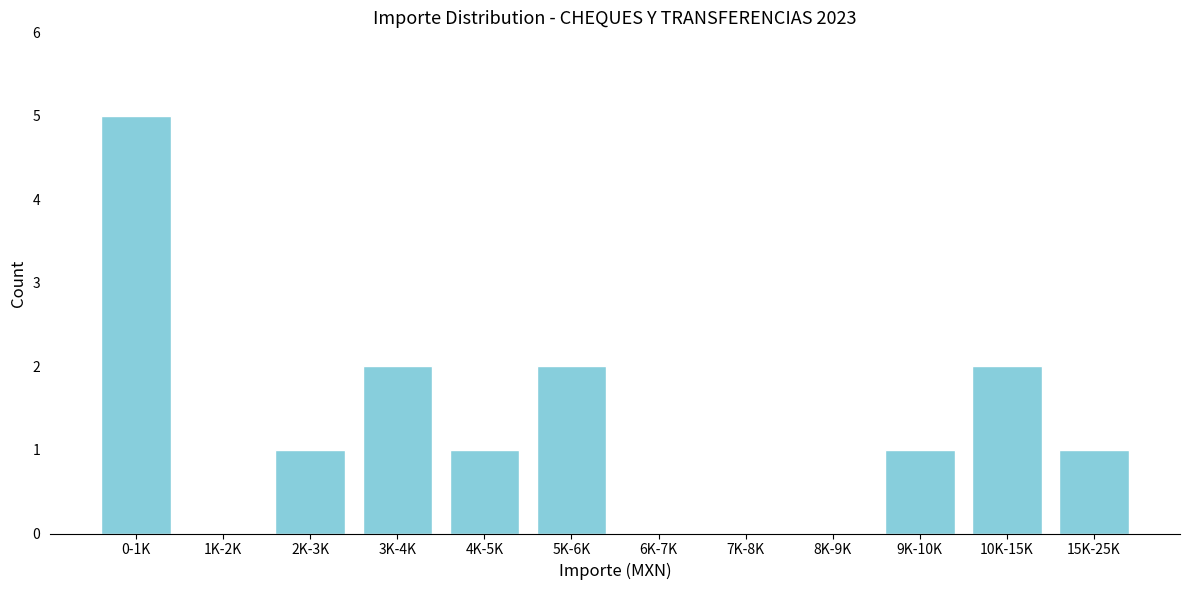

Reading left to right, extract all data points from this chart.

0-1K=5	1K-2K=0	2K-3K=1	3K-4K=2	4K-5K=1	5K-6K=2	6K-7K=0	7K-8K=0	8K-9K=0	9K-10K=1	10K-15K=2	15K-25K=1